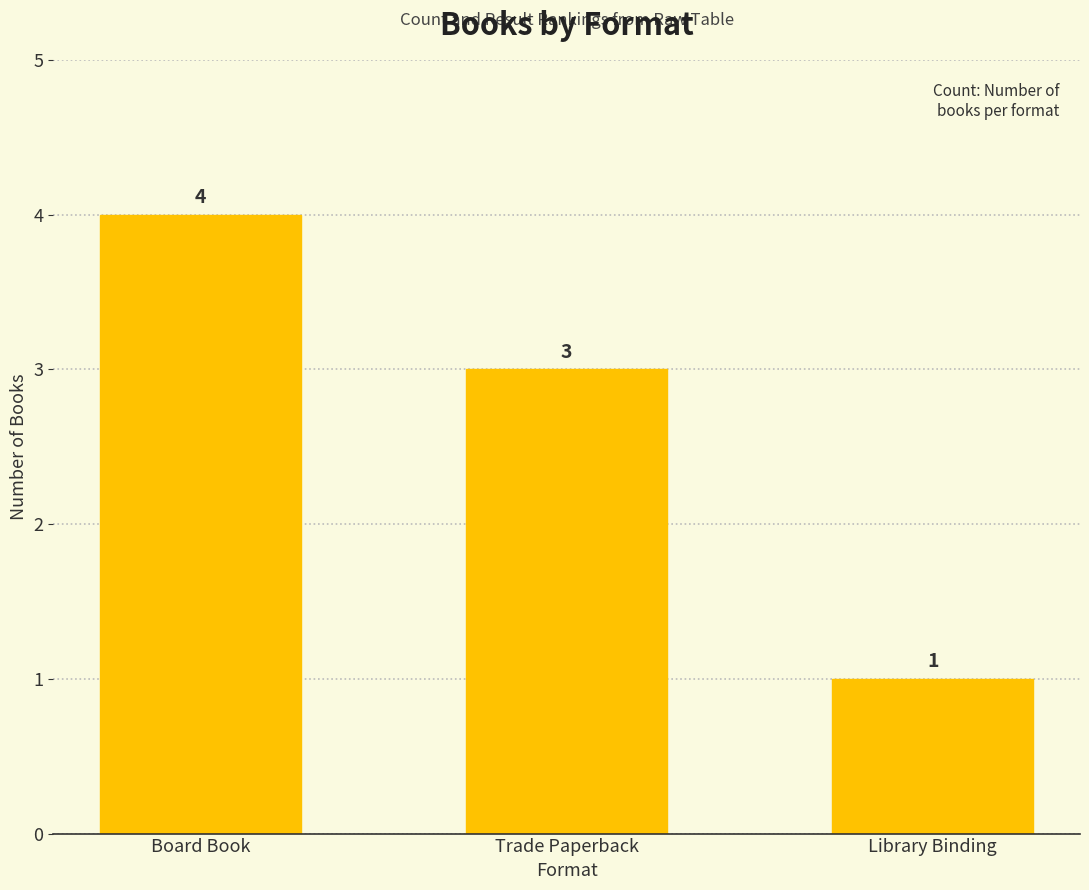

Reading left to right, list all the values displayed in this chart.

Board Book=4	Trade Paperback=3	Library Binding=1